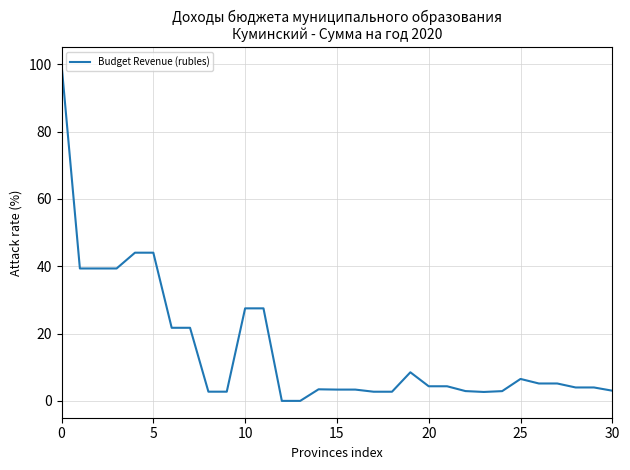

What is the greatest value displayed?

100.0